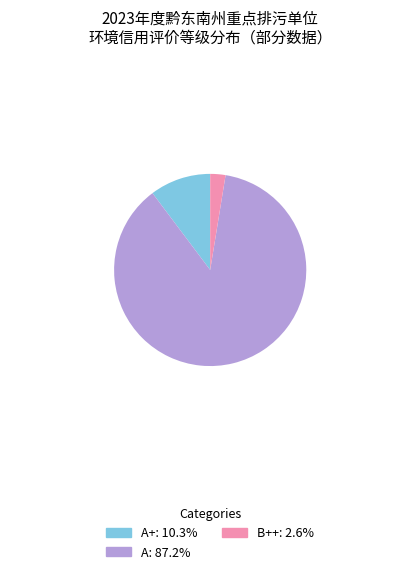

Is there a majority slice in this chart?

Yes